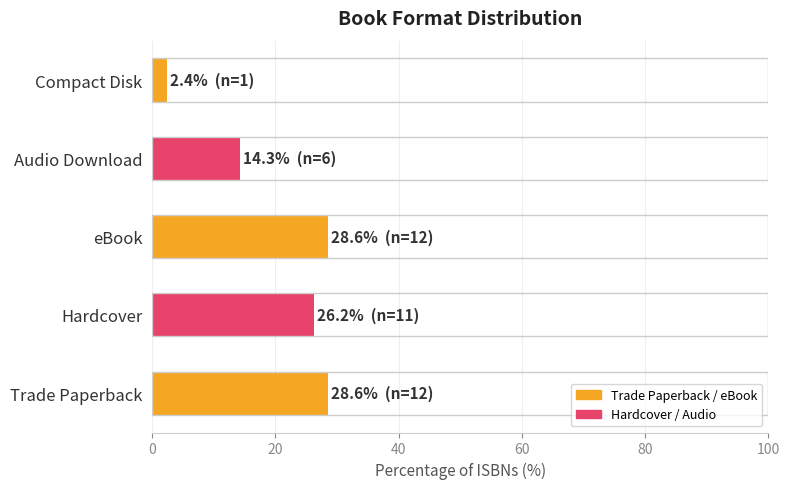

Is it true that the value at Hardcover is 13.9?

False